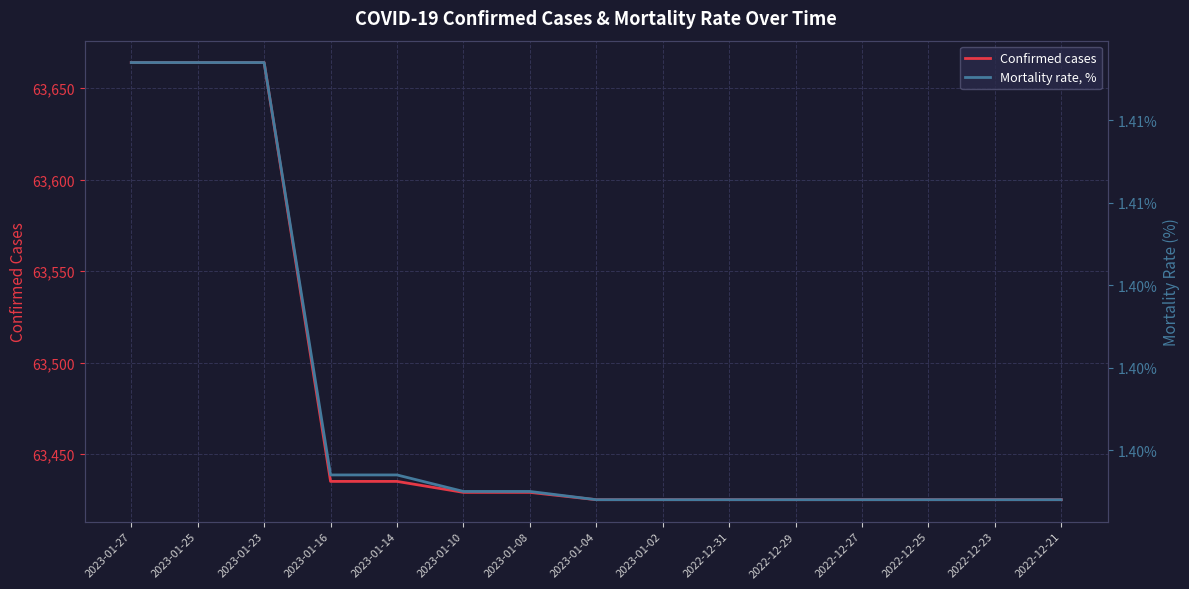

What is the difference between the highest and lowest values at 2023-01-27?

63662.6